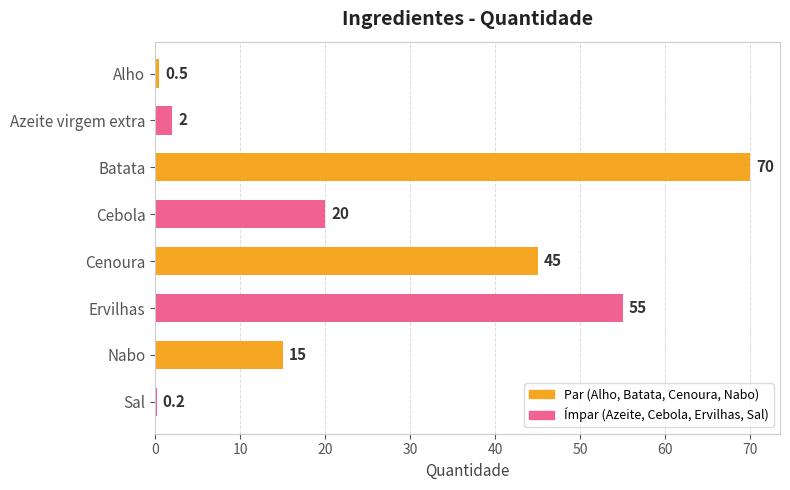

Are the bars horizontal?

Yes